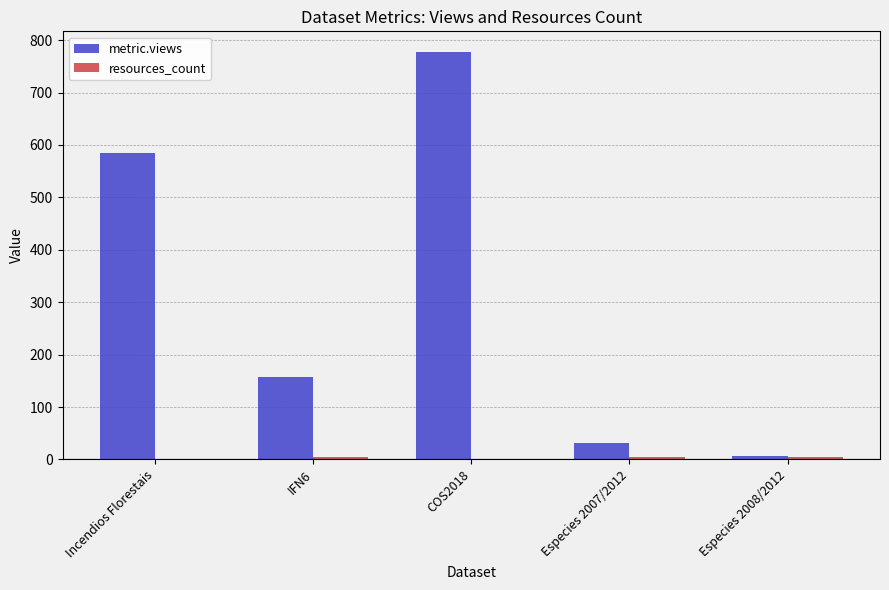

The value of metric.views at Especies 2007/2012 is 31. True or false?

True